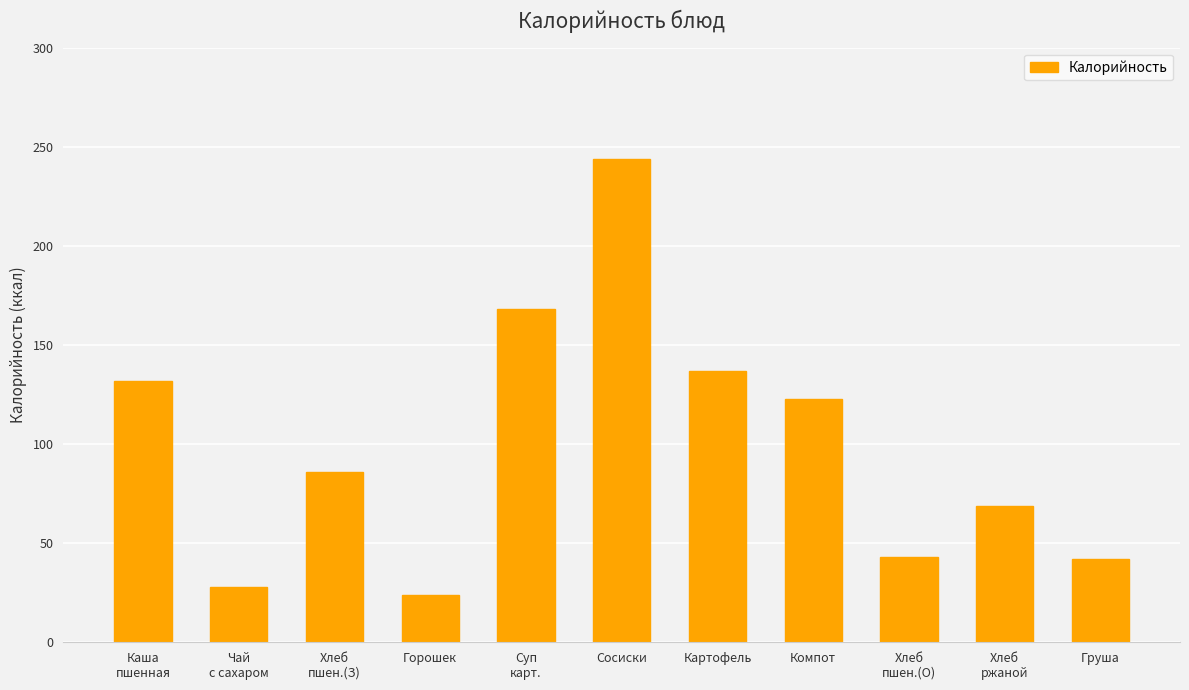

What is the sum of all values?

1096